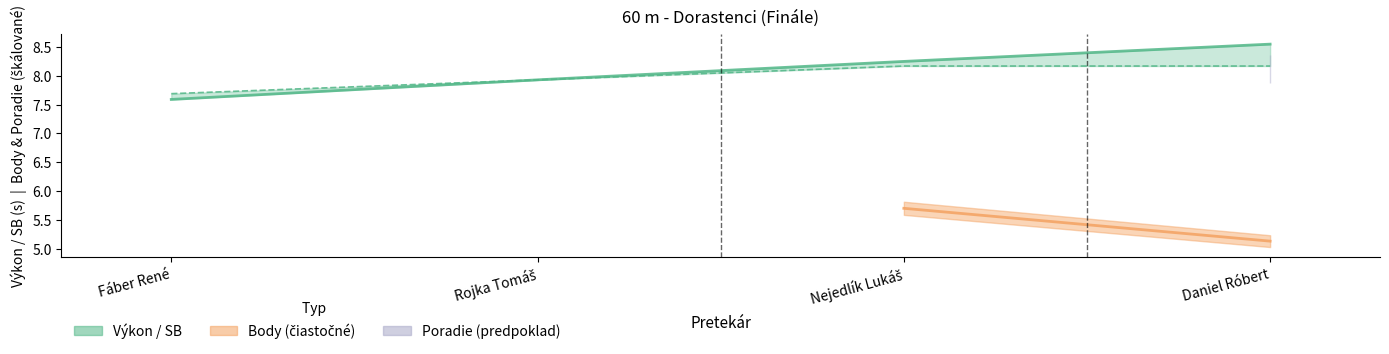

Does the chart have visible grid lines?

No